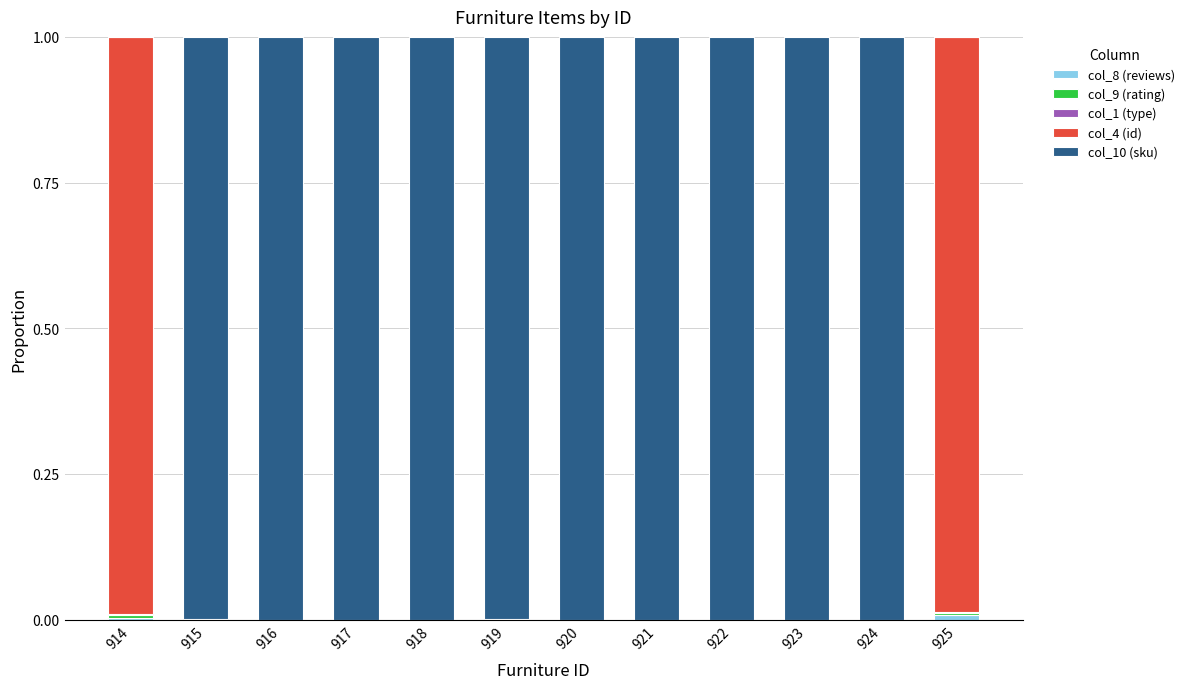

Are the bars horizontal?

No